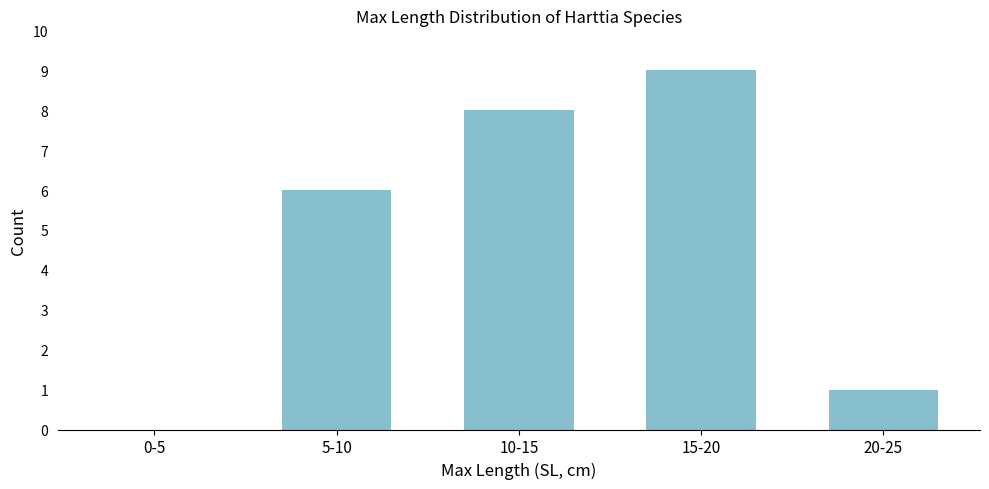

Reading left to right, what are all the values shown in this chart?

0-5=0	5-10=6	10-15=8	15-20=9	20-25=1